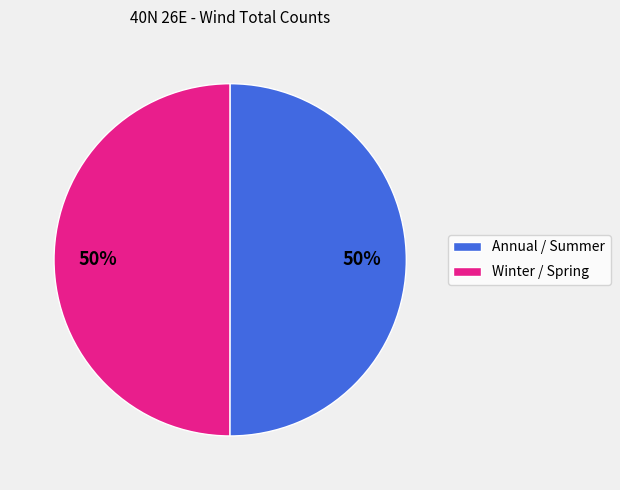

Count the number of slices in the pie.

2